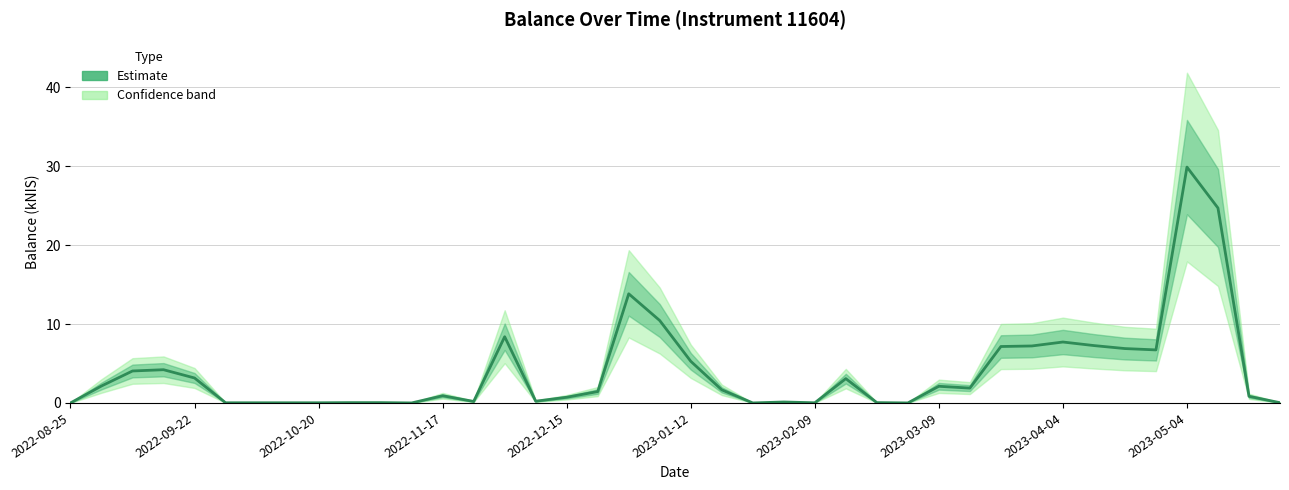

What is the change in value from 11 to 17?

+1.4